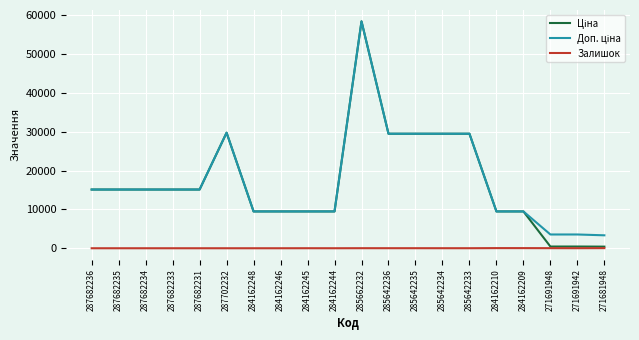

At which category is the sum across all series the highest?

285662232